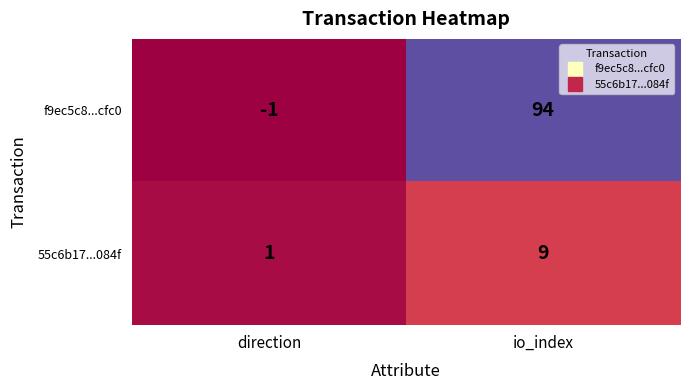

How many series are shown in this chart?

2